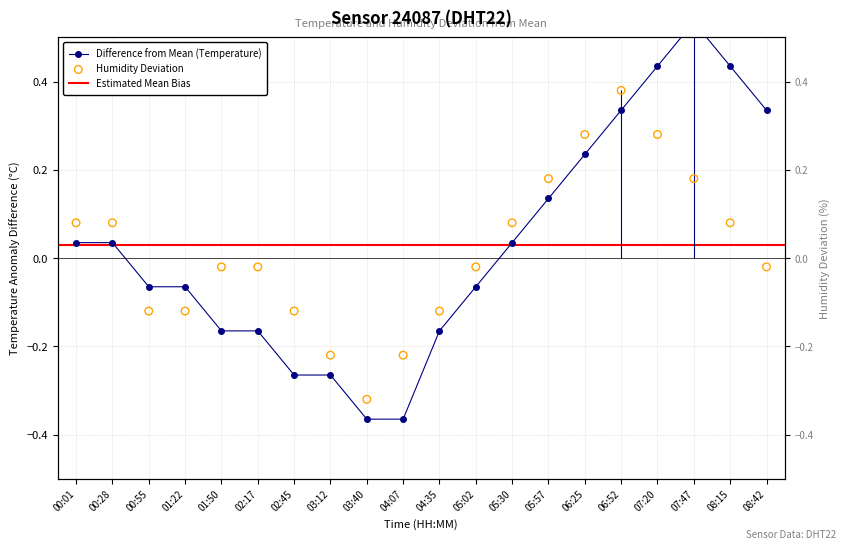

Which series has the largest Y range (max minus min)?

temperature